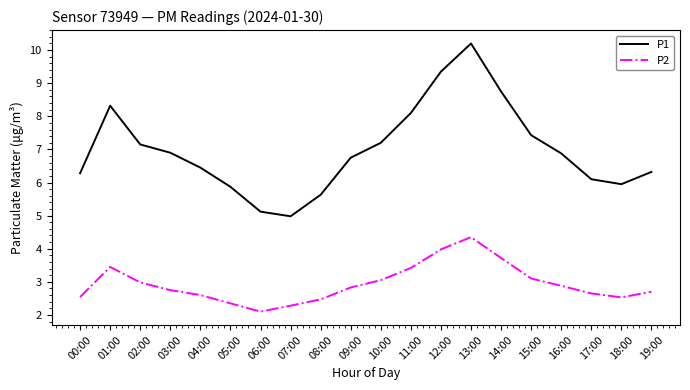

Is it true that P1 equals 9.8 at 09:00?

False